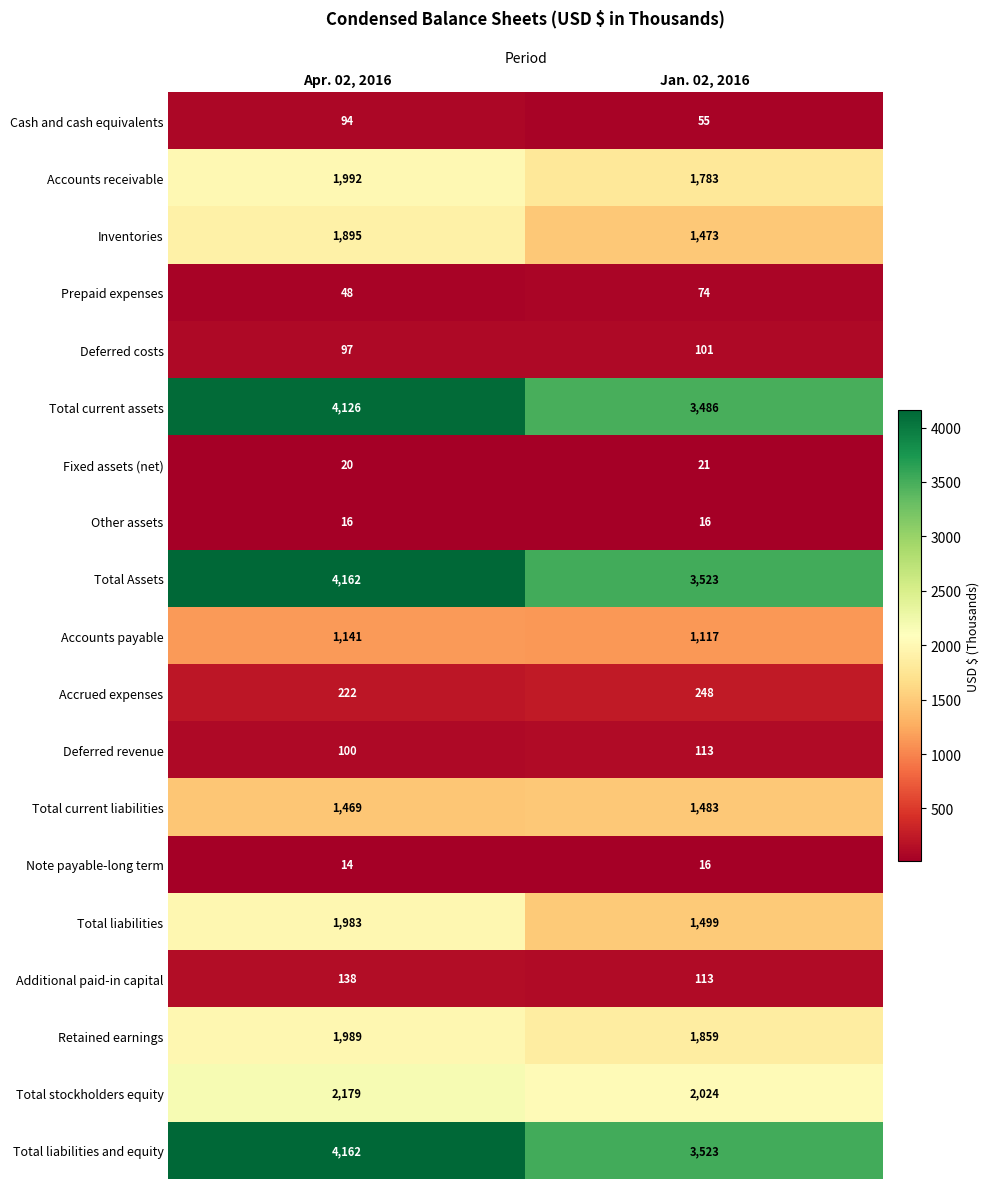

List the labels in order of Cash and cash equivalents value, smallest first.

Jan. 02, 2016, Apr. 02, 2016